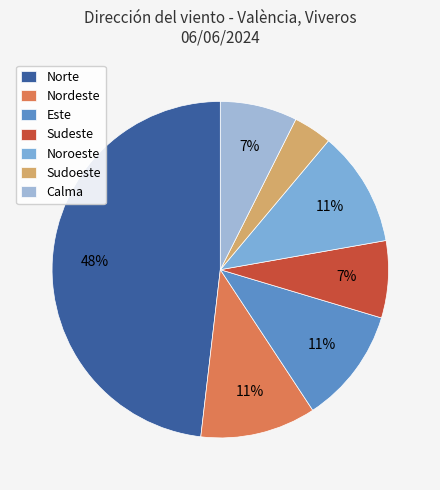

What percentage is the Sudoeste slice, to the nearest percent?

4%